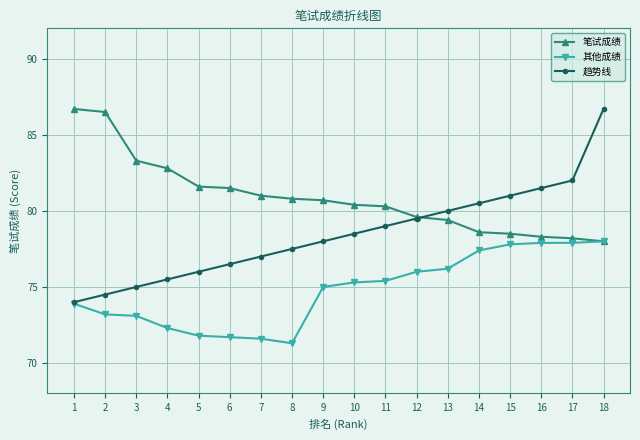

Read the 其他成绩 value at 14.

77.4